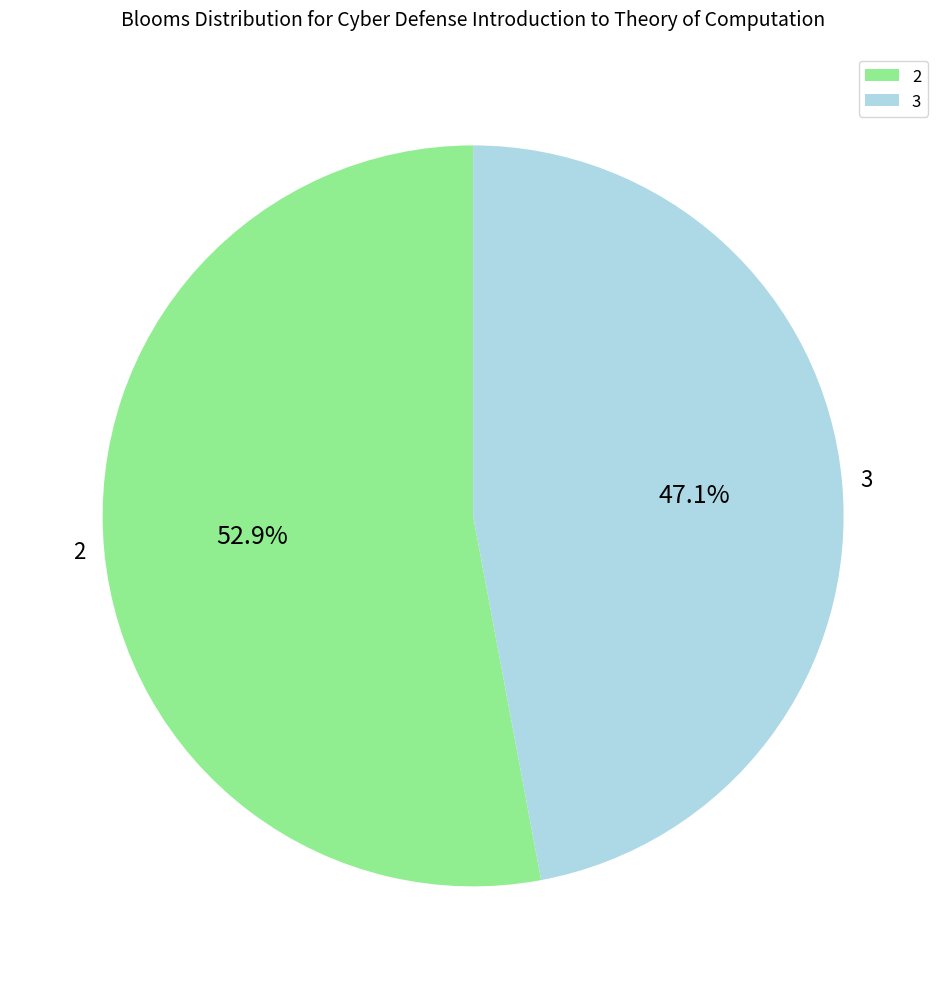

Which slice is the smallest?

3